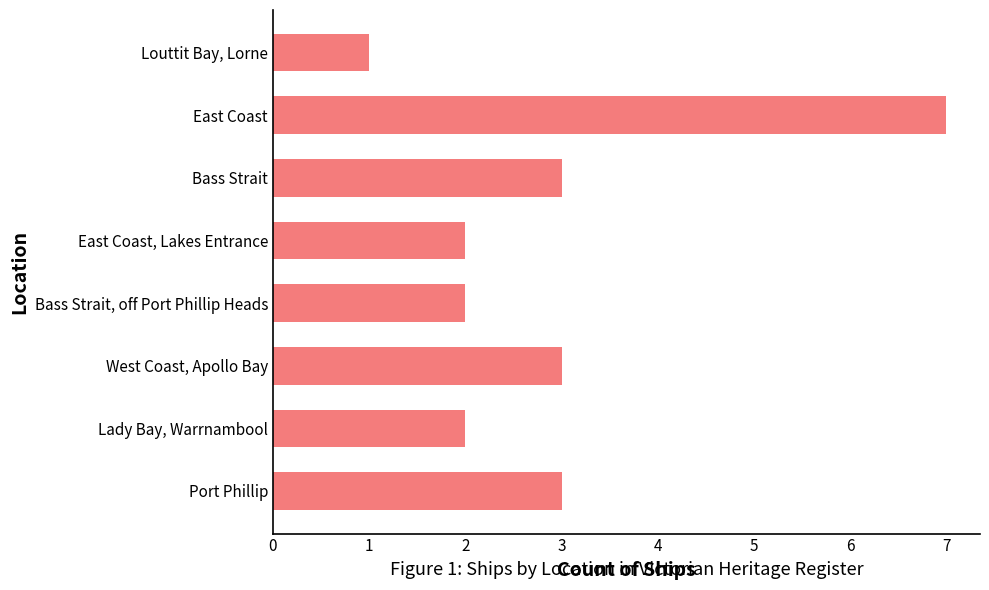

Approximately how many times larger is the value at East Coast, Lakes Entrance compared to Lady Bay, Warrnambool?

1.0